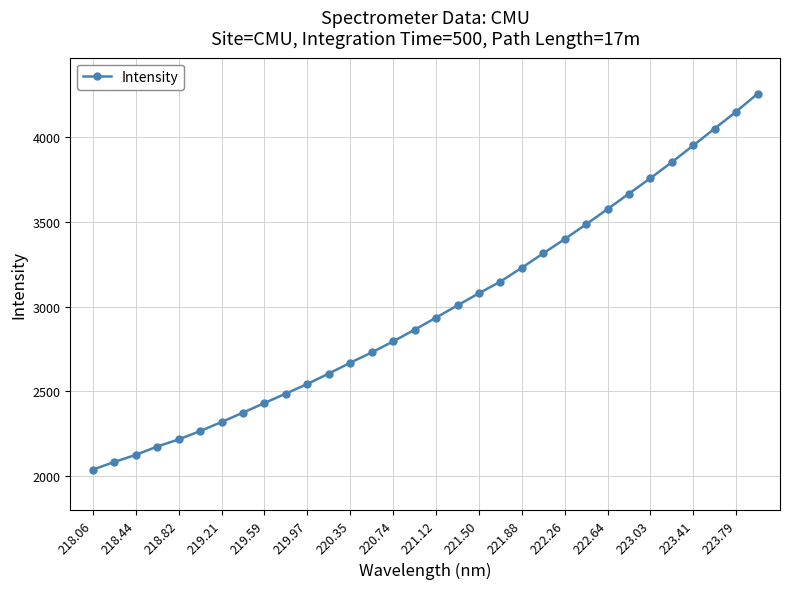

What is the greatest value displayed?

4254.6